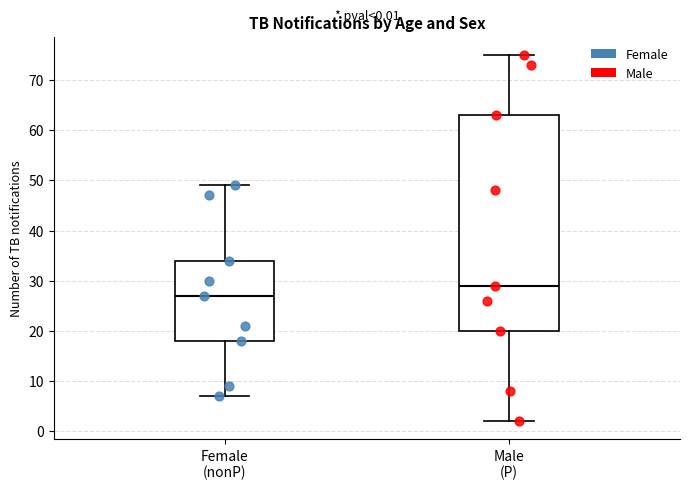

Which box's median line is the highest?

Male (P)